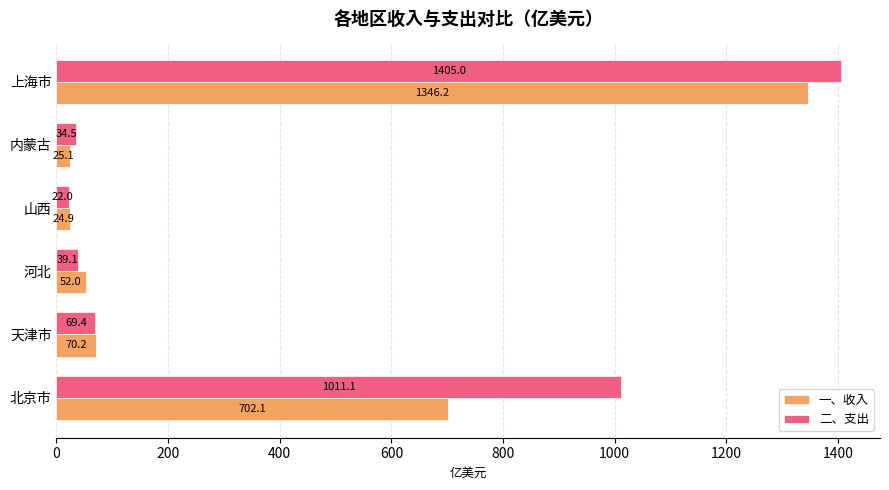

What are all the series names shown in the legend?

一、收入, 二、支出